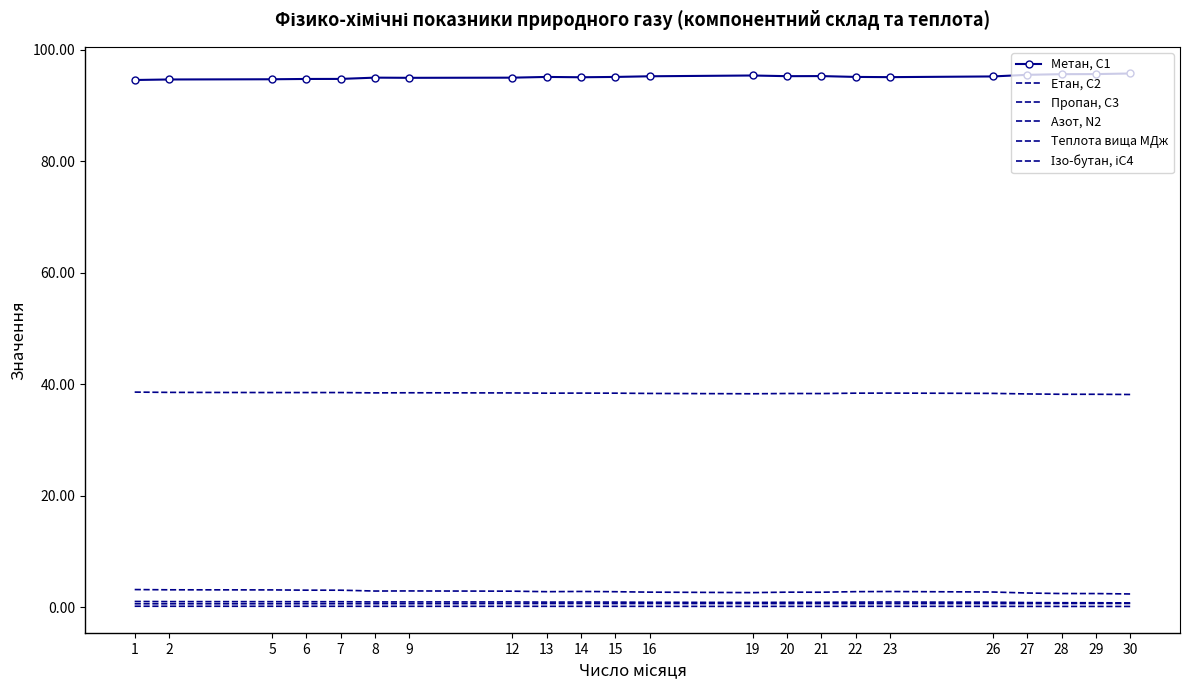

Rank the series by their maximum value, from highest to lowest.

Метан, С1, Теплота вища МДж, Етан, С2, Пропан, С3, Азот, N2, Ізо-бутан, іС4